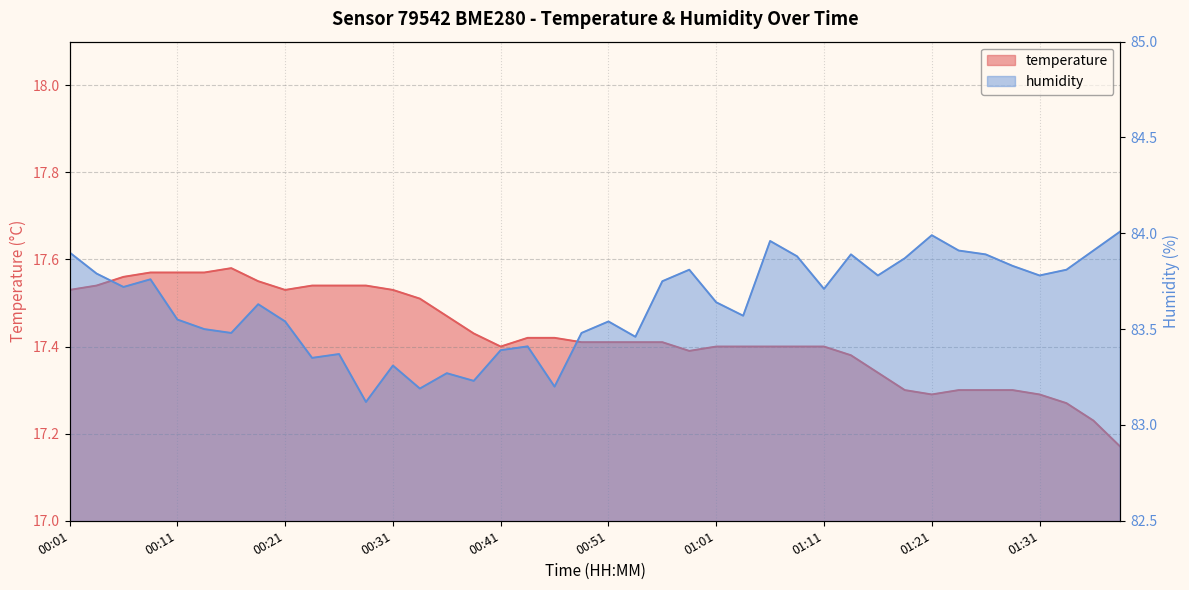

Rank the series at 00:16 from highest to lowest value.

humidity, temperature